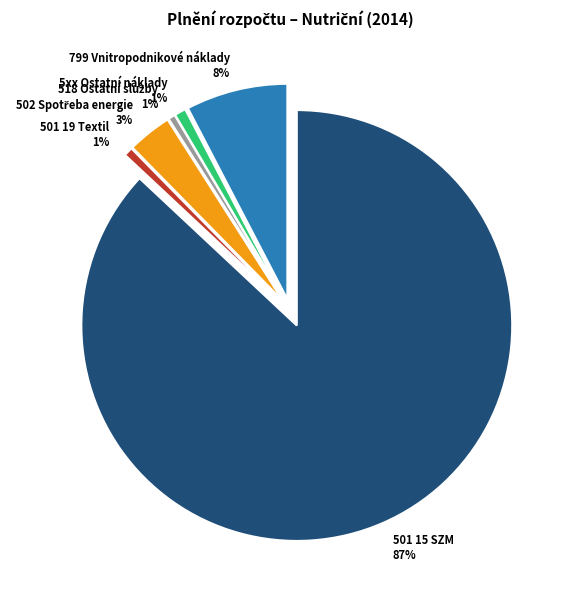

Rank the categories by value from lowest to highest.

518 Ostatní služby, 501 19 Textil, 5xx Ostatní náklady, 502 Spotřeba energie, 799 Vnitropodnikové náklady, 501 15 SZM